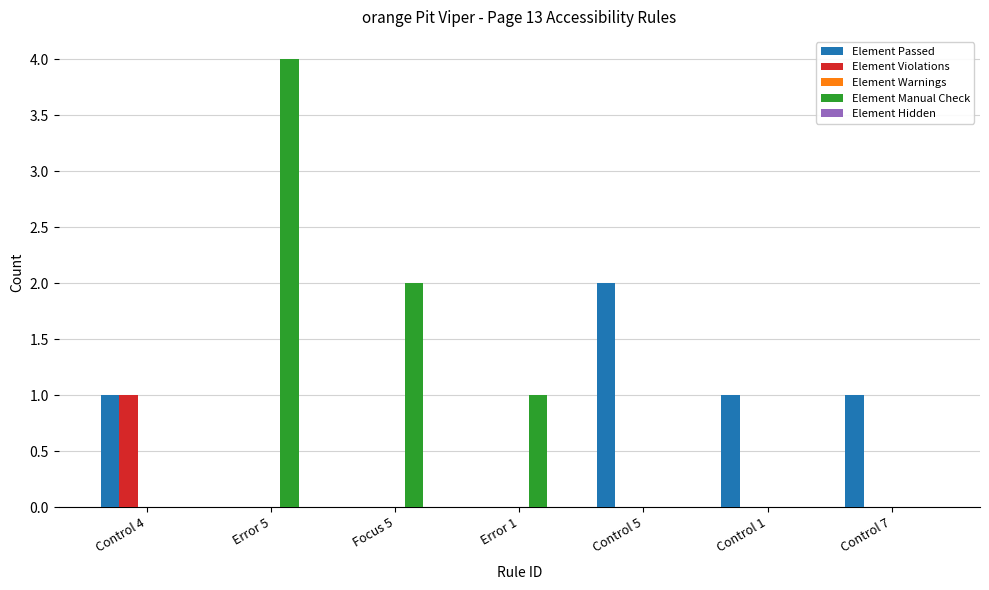

At which category is the sum across all series the highest?

Error 5